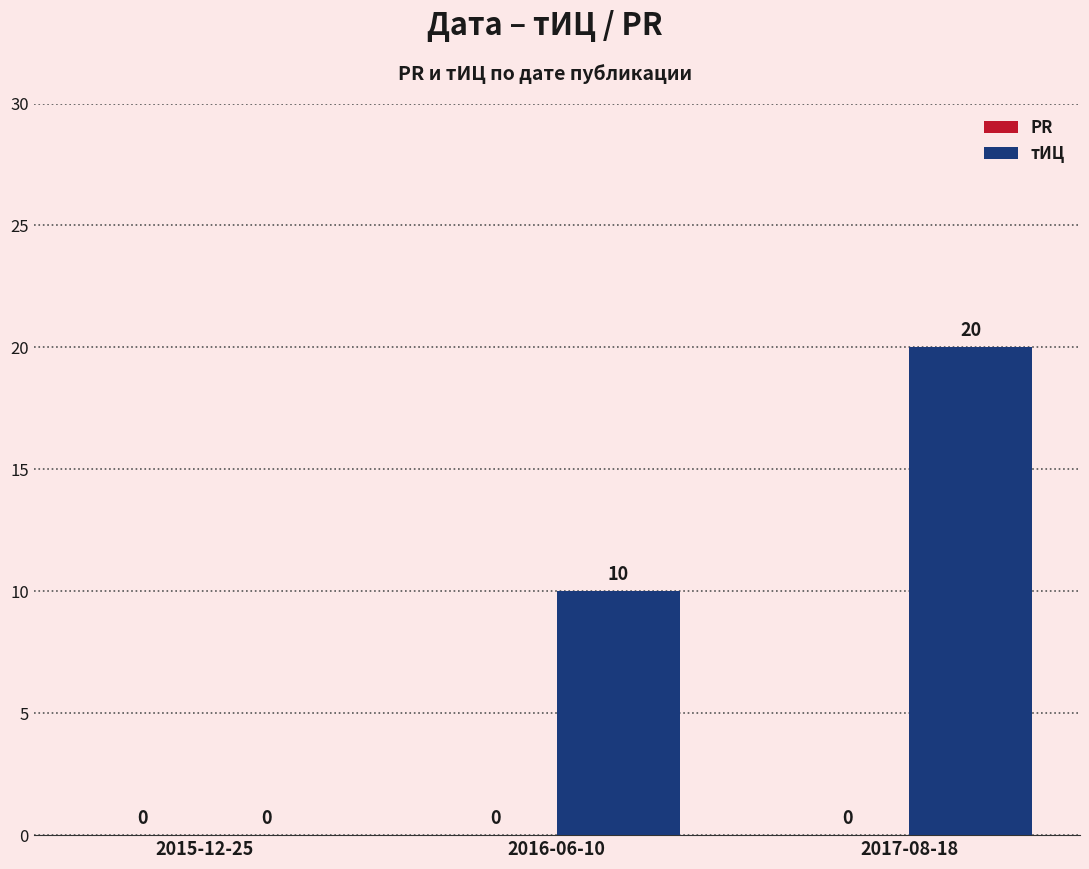

What is the maximum value shown in the chart?

20